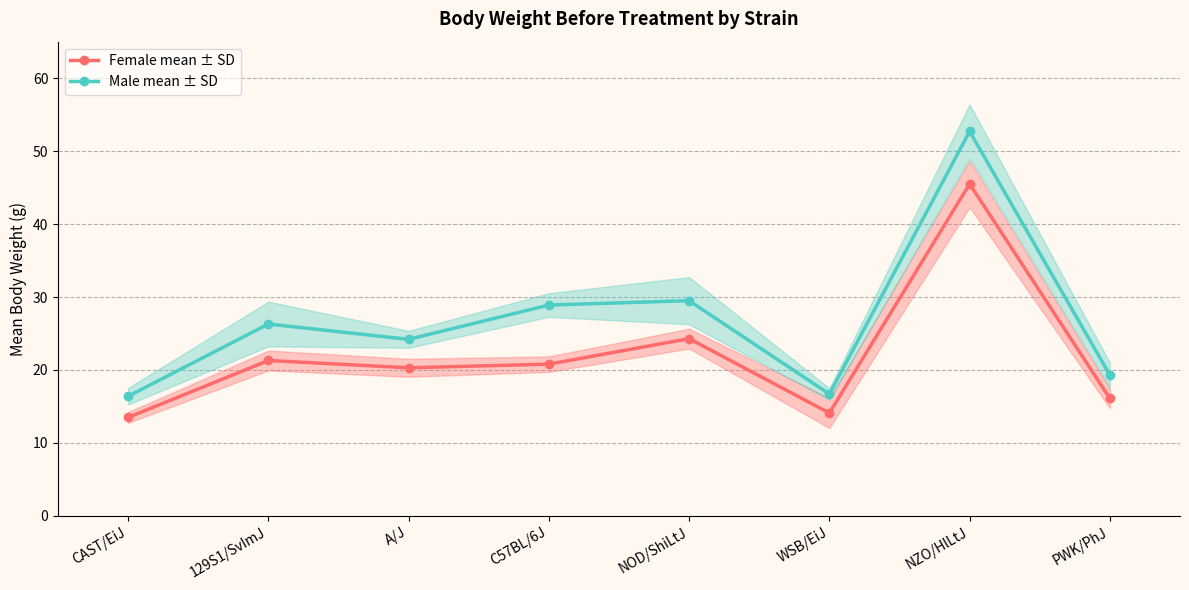

Which series has the widest spread of values?

Male mean